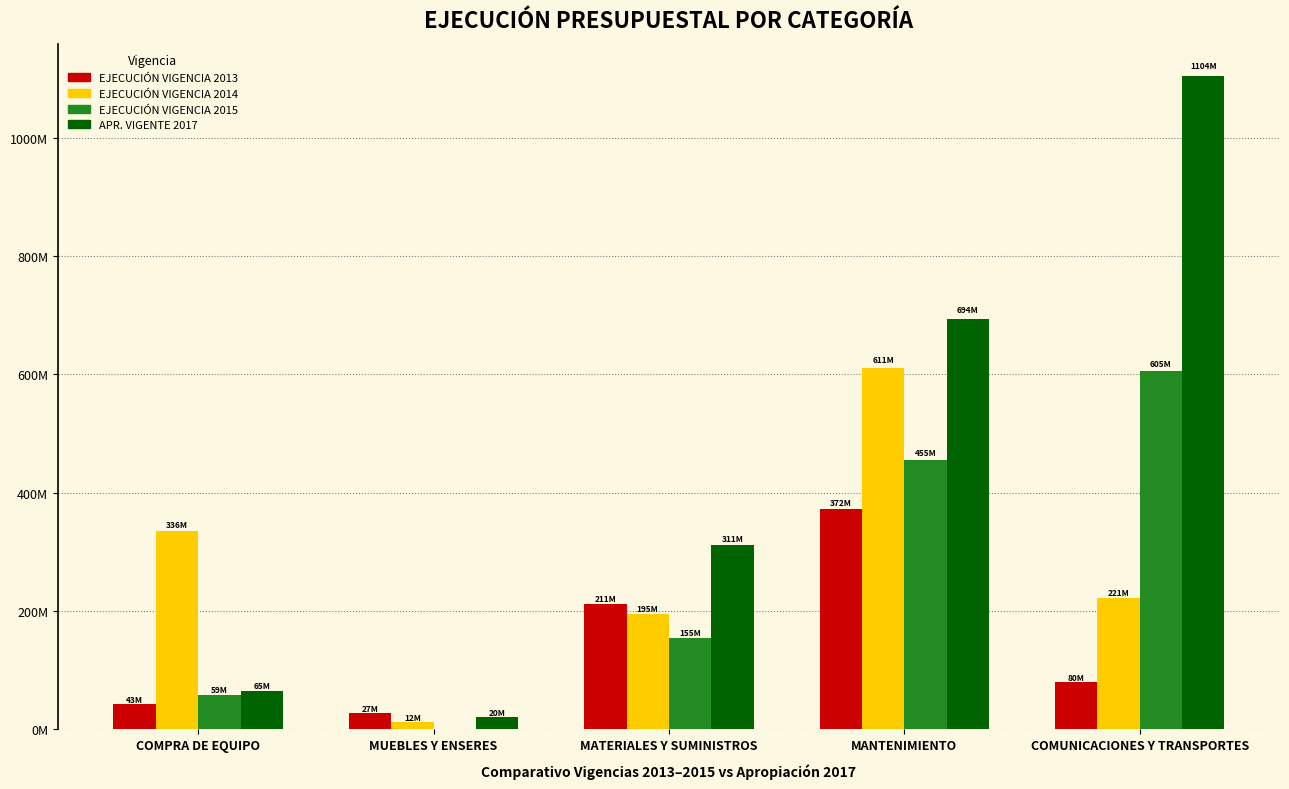

What are all the series names shown in the legend?

EJECUCIÓN VIGENCIA 2013, EJECUCIÓN VIGENCIA 2014, EJECUCIÓN VIGENCIA 2015, APR. VIGENTE 2017